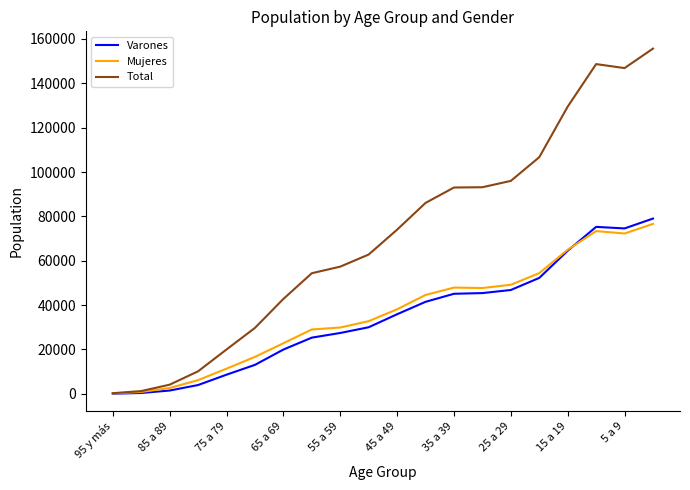

Is this an area chart (filled region under the line)?

No